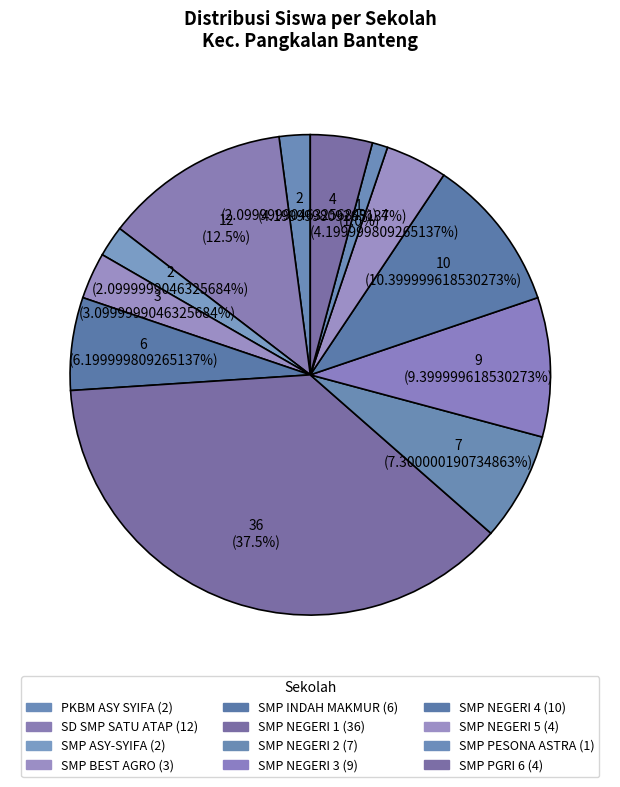

Count the number of slices in the pie.

12